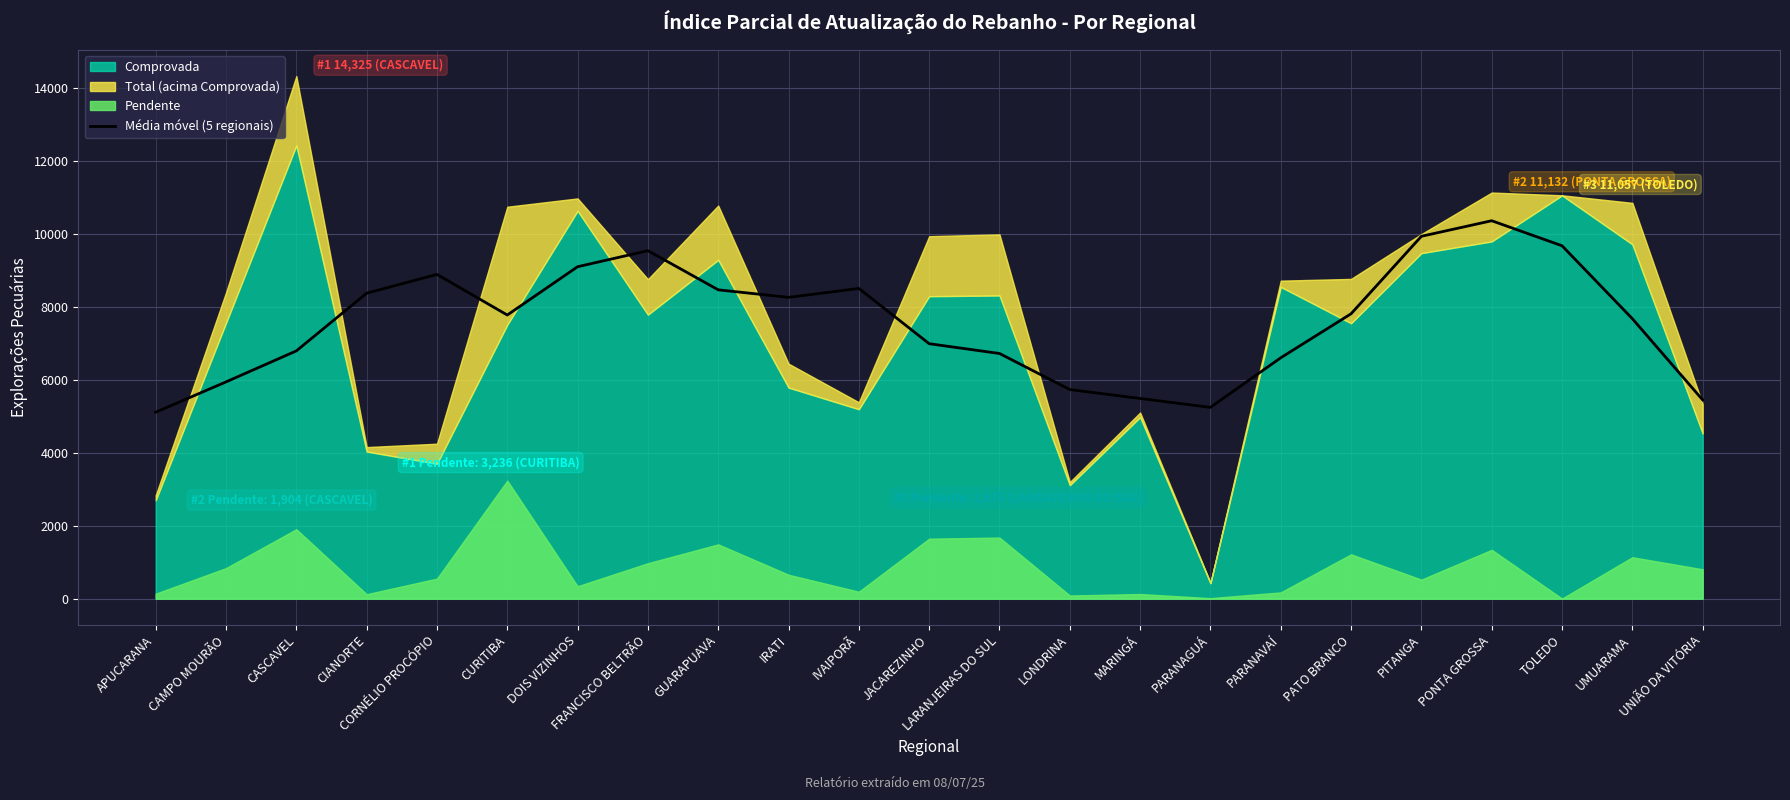

The Média móvel (5 regionais) series shows 8888.4 at CORNÉLIO PROCÓPIO. True or false?

True